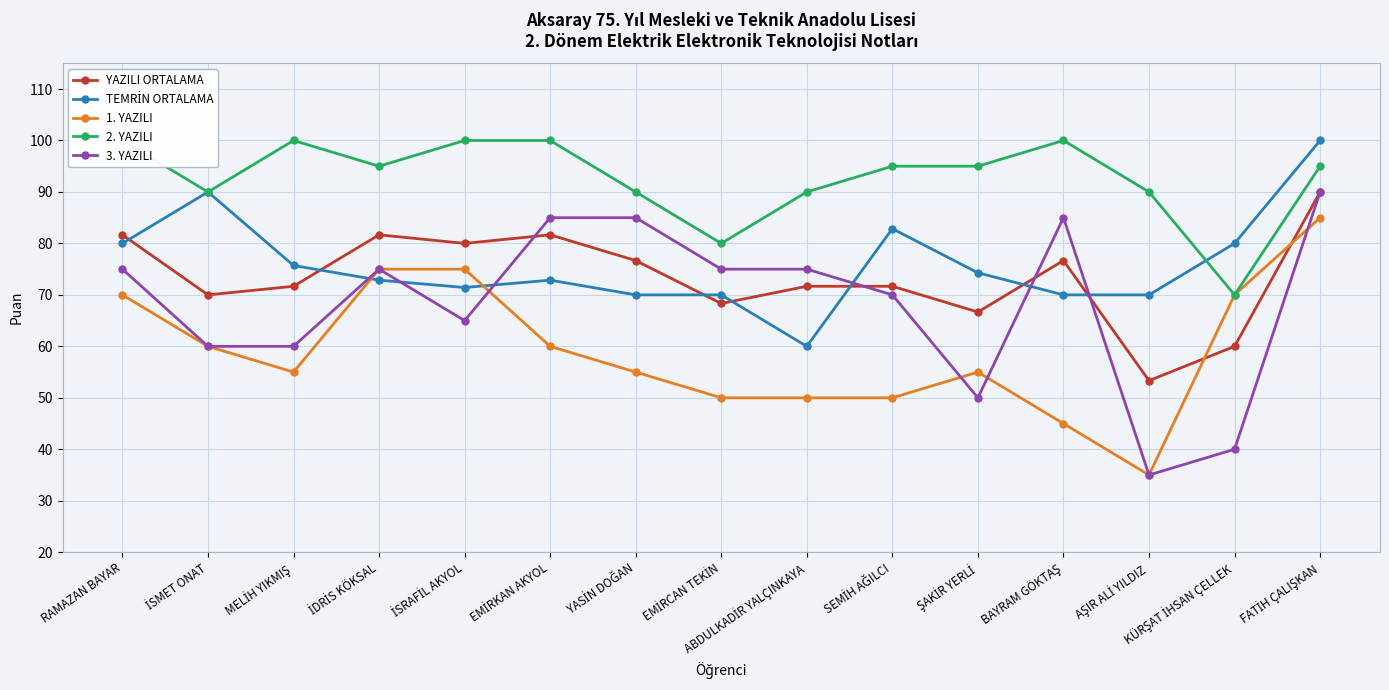

How many lines are shown in the chart?

5